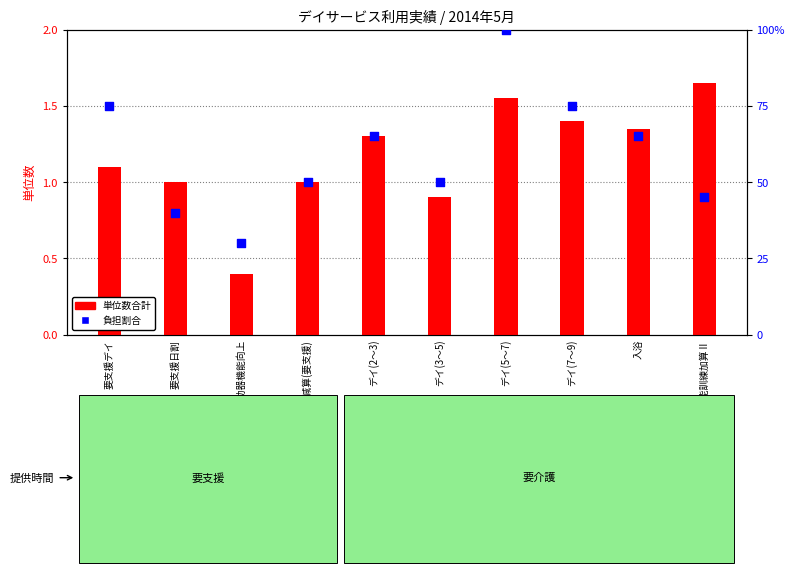

At how many categories does at least one series exceed 34?

9